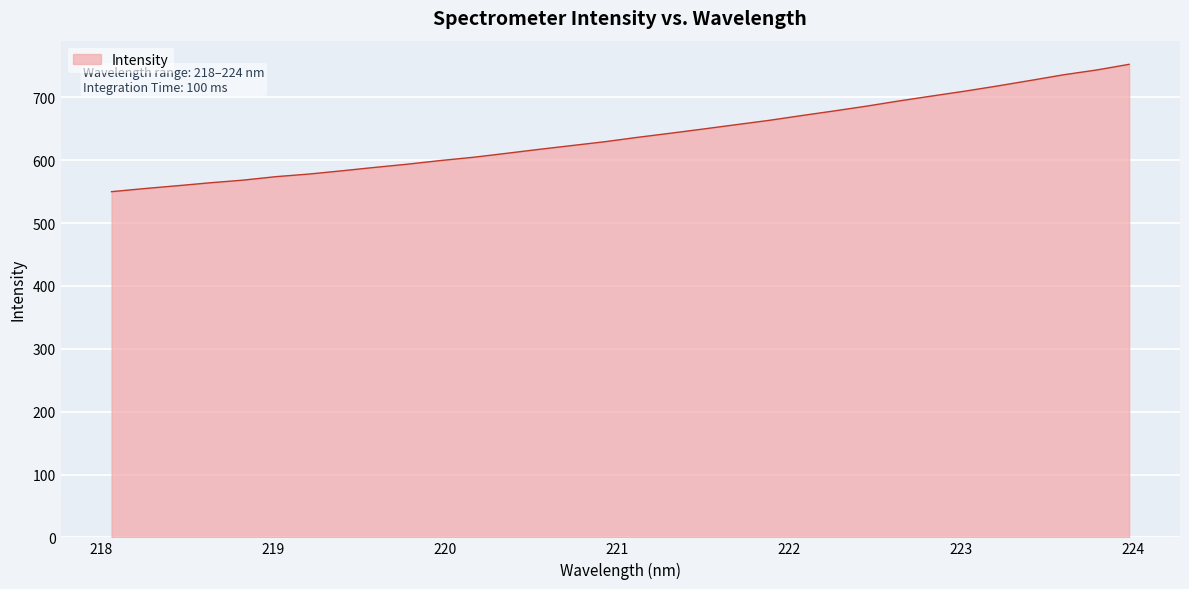

What is the maximum value shown in the chart?

752.7